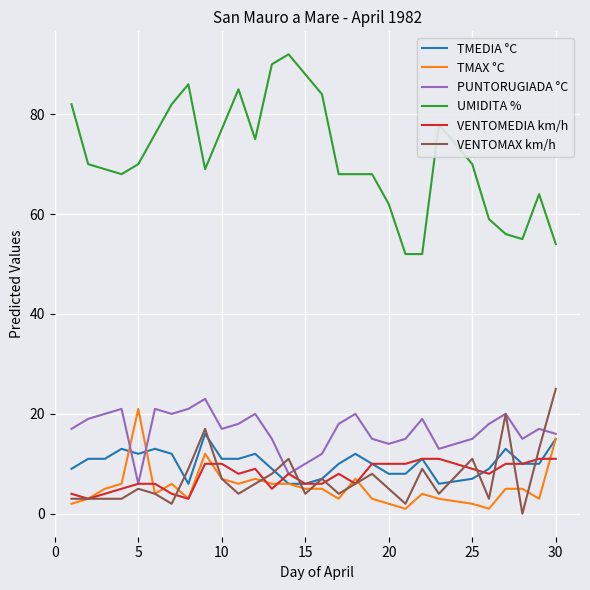

What is the maximum value shown in the chart?

92